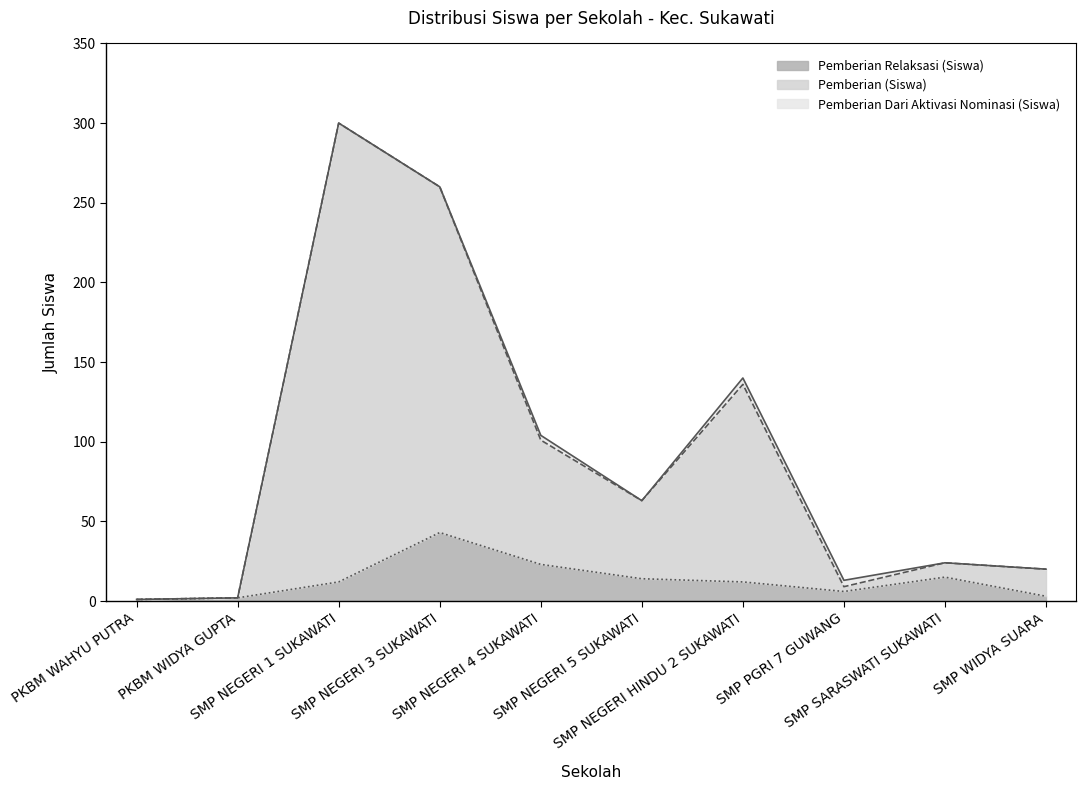

Rank the series by their maximum value, from lowest to highest.

Pemberian Relaksasi (Siswa), Pemberian (Siswa)